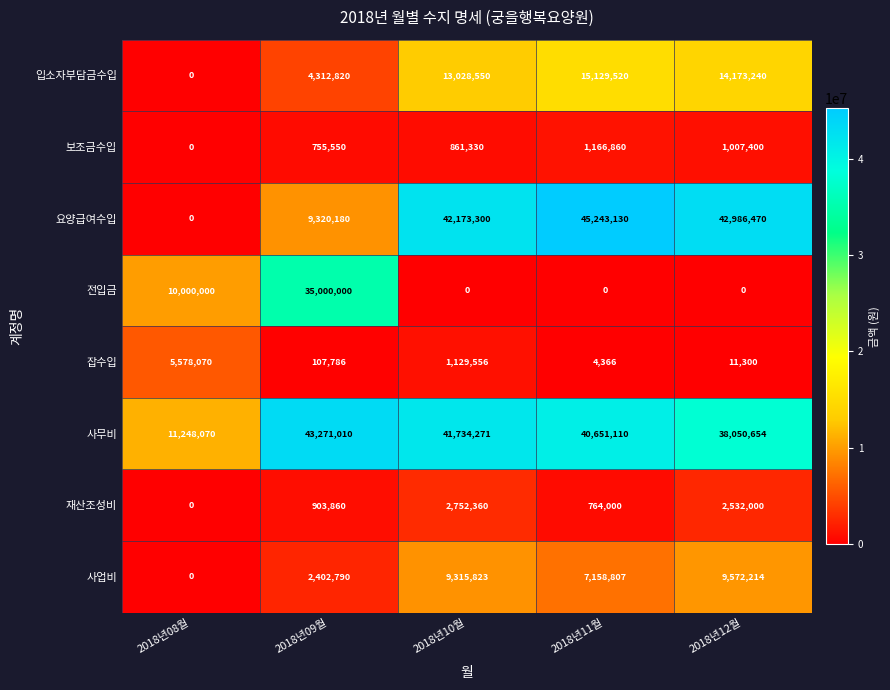

At how many categories does at least one series exceed 2390709?

5